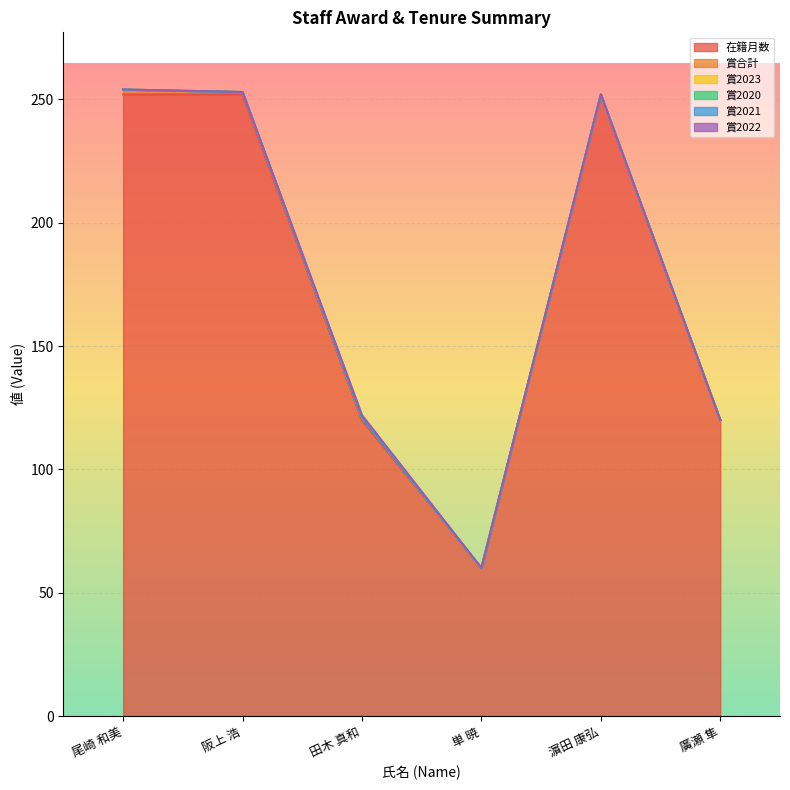

What is the value of the 在籍月数 point at the 1st from the left?

252